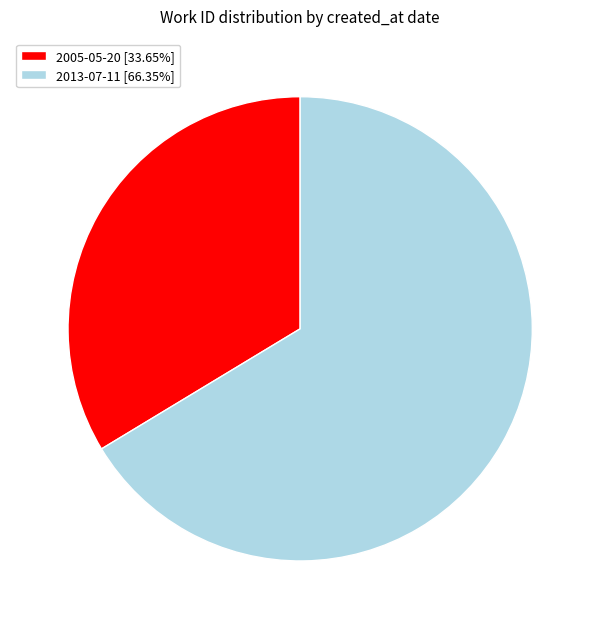

Is there any slice that represents more than half of the pie?

Yes